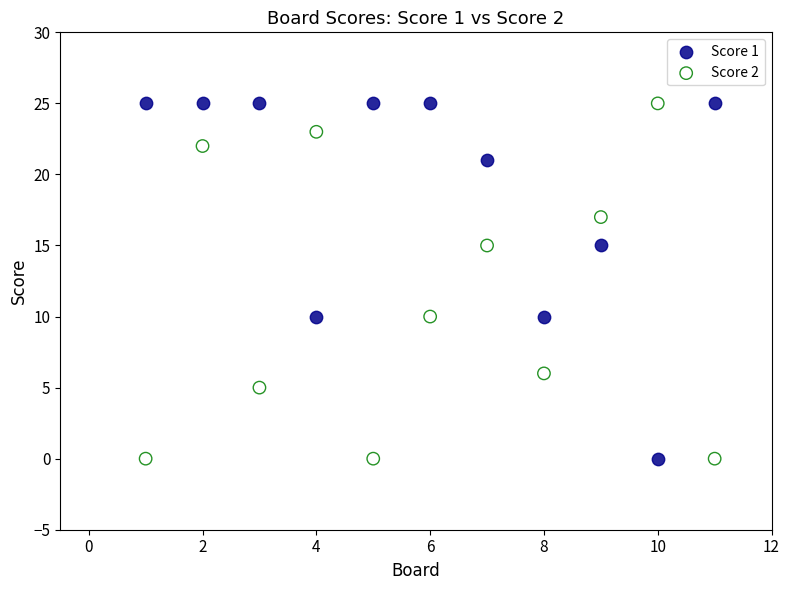

Across all data points, what is the range of X values (max minus min)?

10